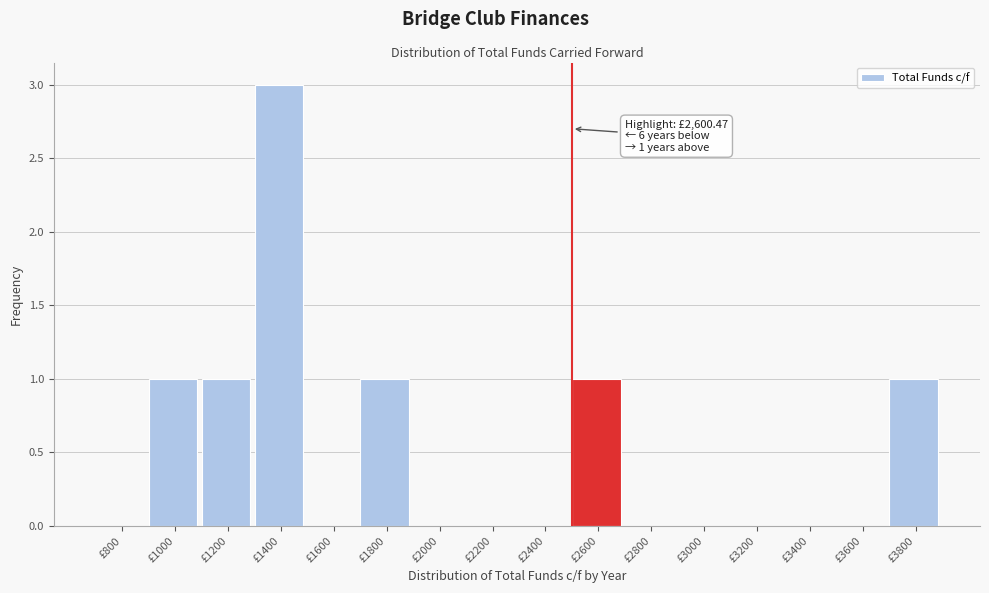

Reading left to right, what are all the values shown in this chart?

£800=0	£1000=1	£1200=1	£1400=3	£1600=0	£1800=1	£2000=0	£2200=0	£2400=0	£2600=1	£2800=0	£3000=0	£3200=0	£3400=0	£3600=0	£3800=1